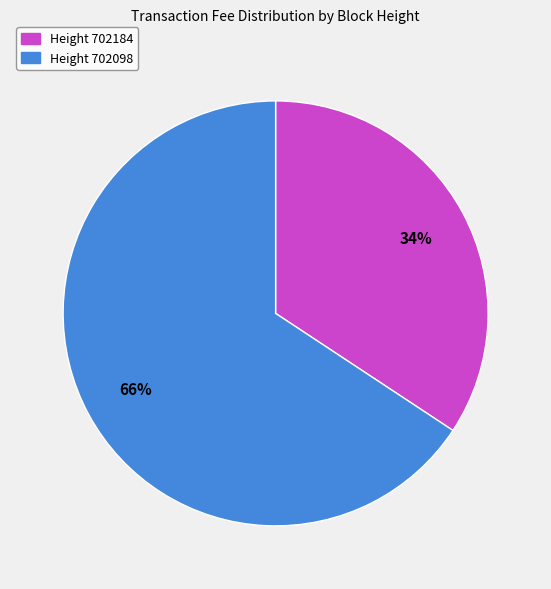

To the nearest percent, what percentage of the pie is Height 702098?

66%